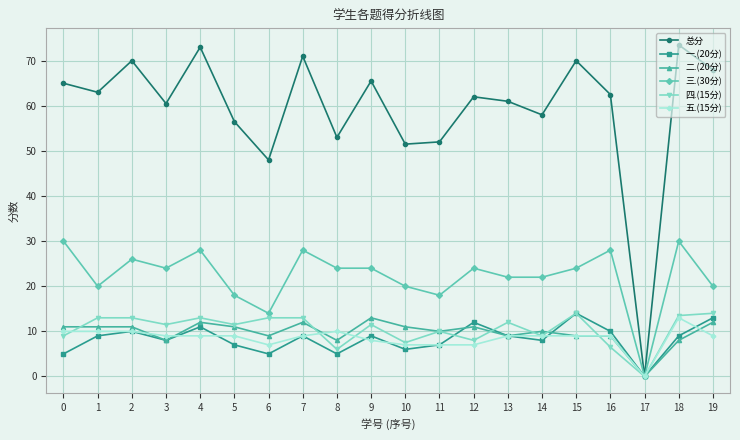

What is the greatest value displayed?

73.5